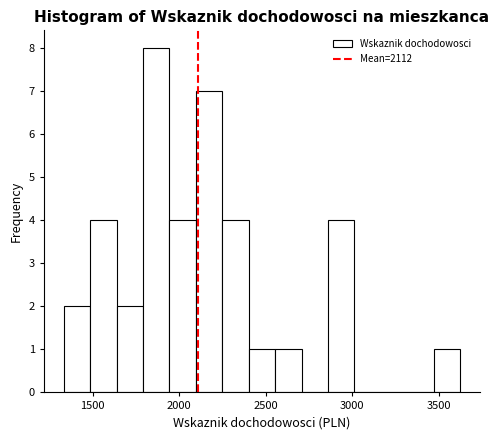

Read against the x-axis, roughly where is the centre of the tallest bar?

1850